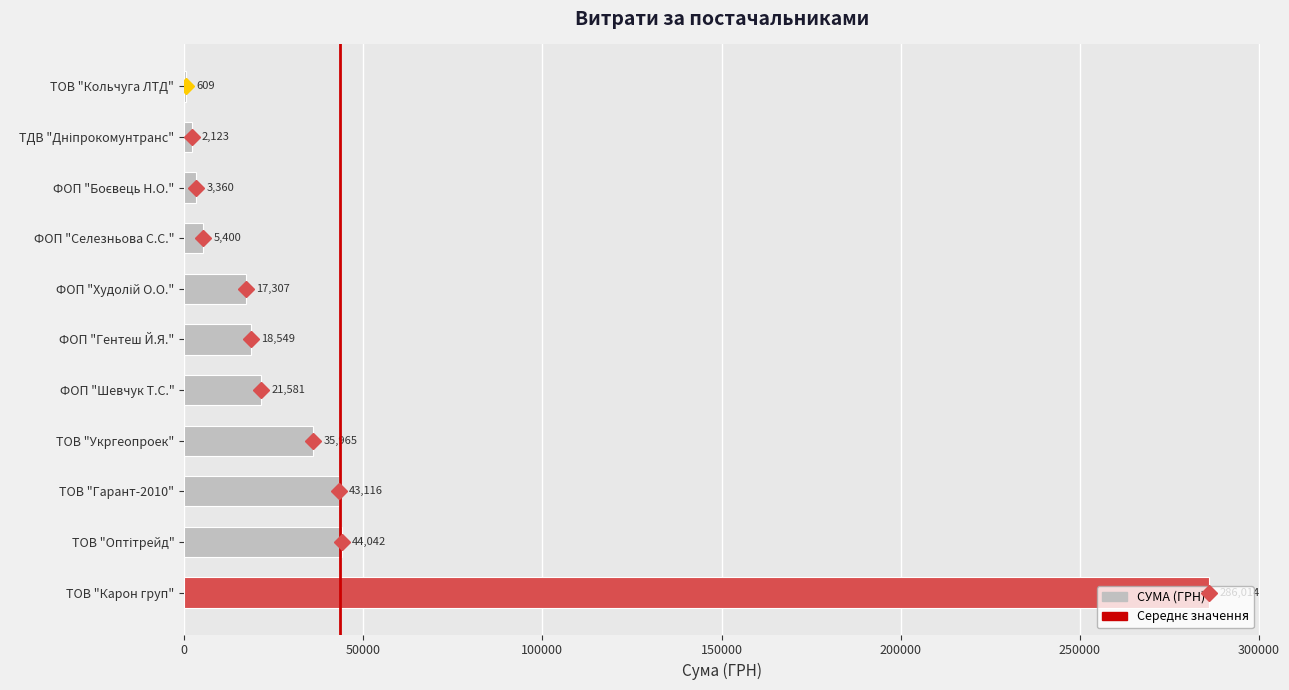

Between ФОП "Шевчук Т.С." and ТОВ "Карон груп", which is larger?

ТОВ "Карон груп"